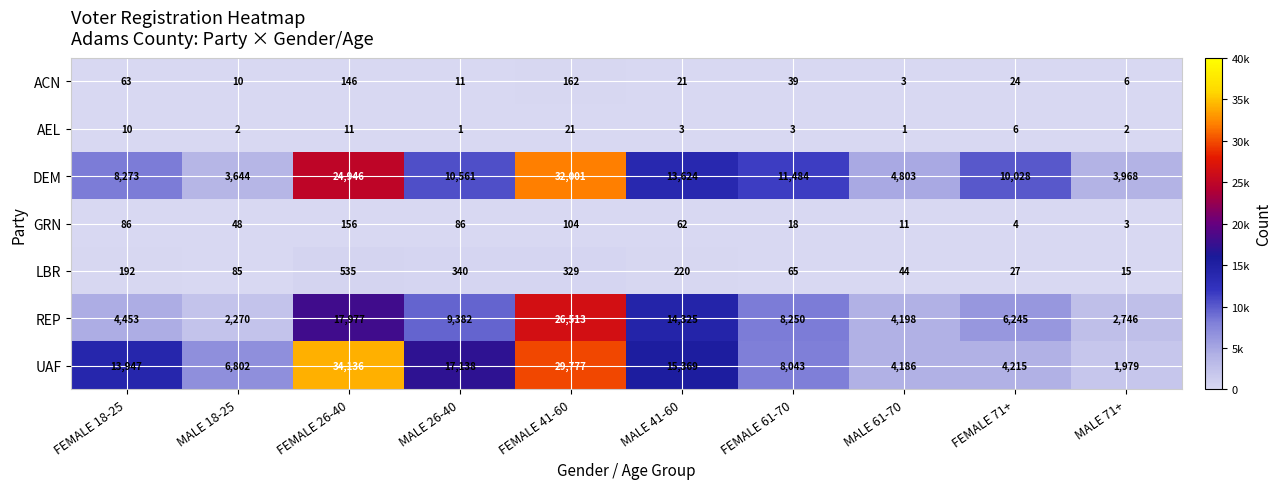

Where is DEM nearest to the value 17822?

MALE 41-60